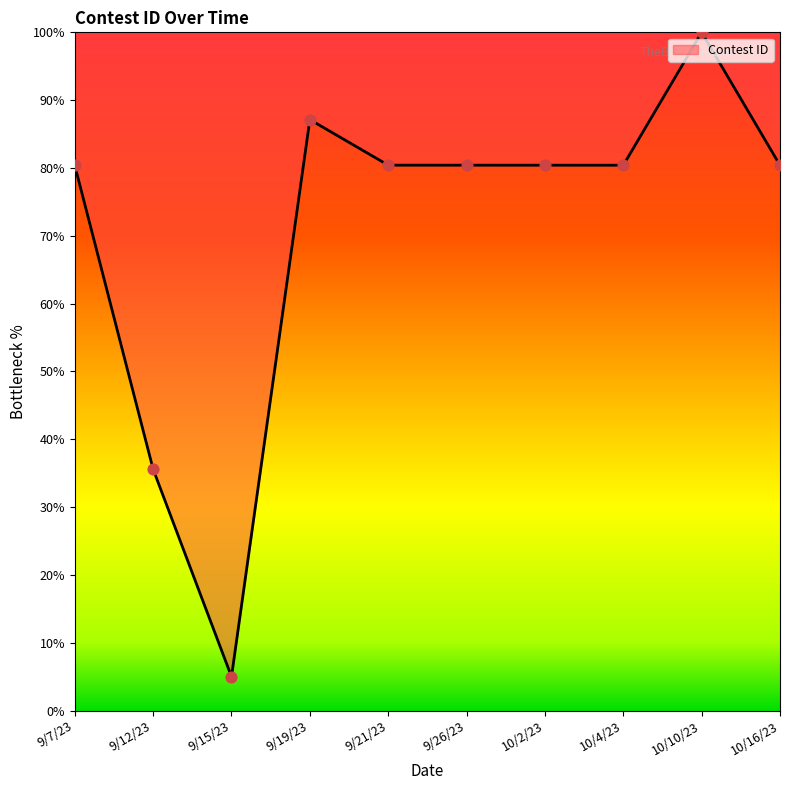

What is the change in value from 10/2/23 to 10/10/23?

+19.6